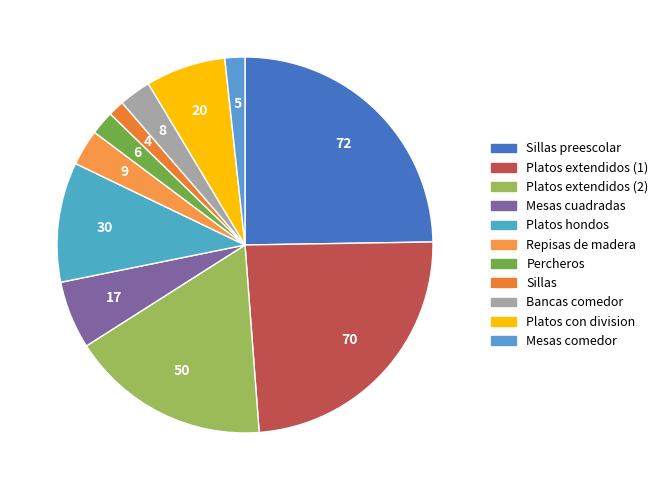

Which category has the smallest portion of the pie?

Sillas